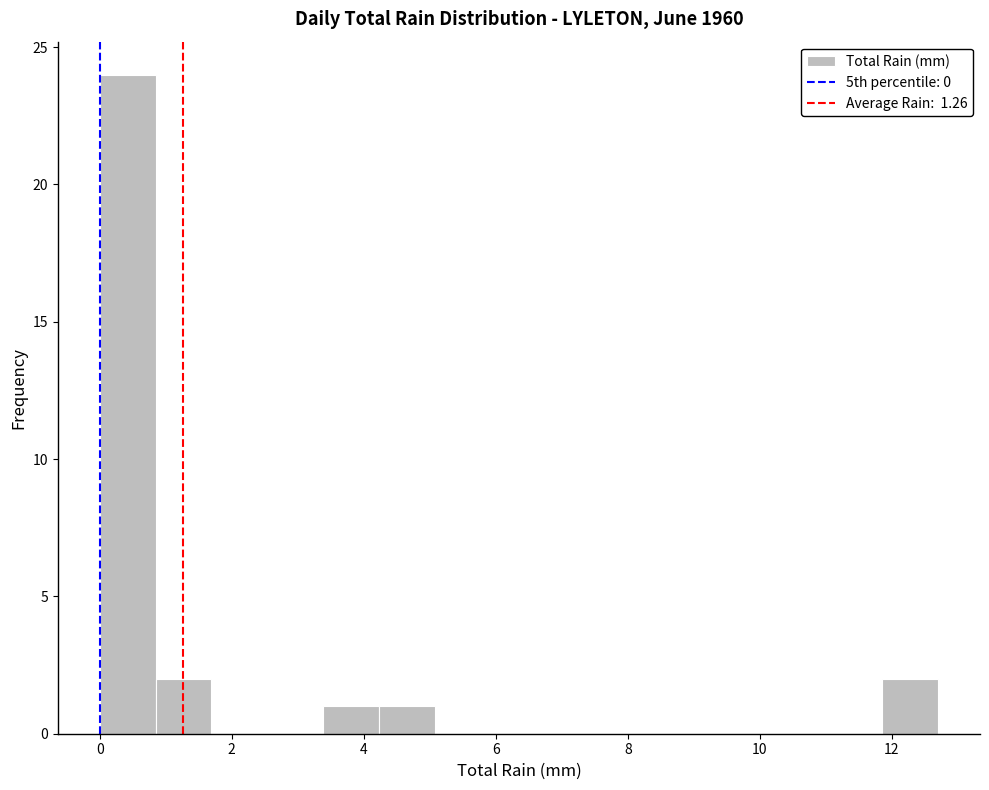

How tall is the bar that spans 0.8 to 1.6 on the x-axis? Neither the bar edges nor the heights are printed on the chart, so give them approximately, as read against the axes.

2